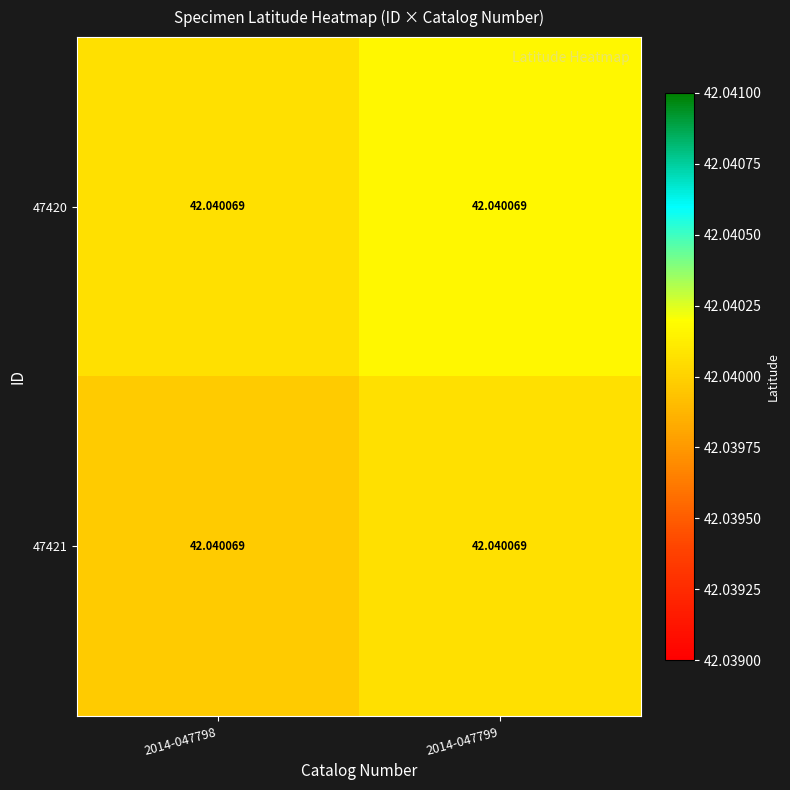

Reading left to right, what are all the values shown in this chart?

47420: 2014-047798=42.0	2014-047799=42.0
47421: 2014-047798=42.0	2014-047799=42.0